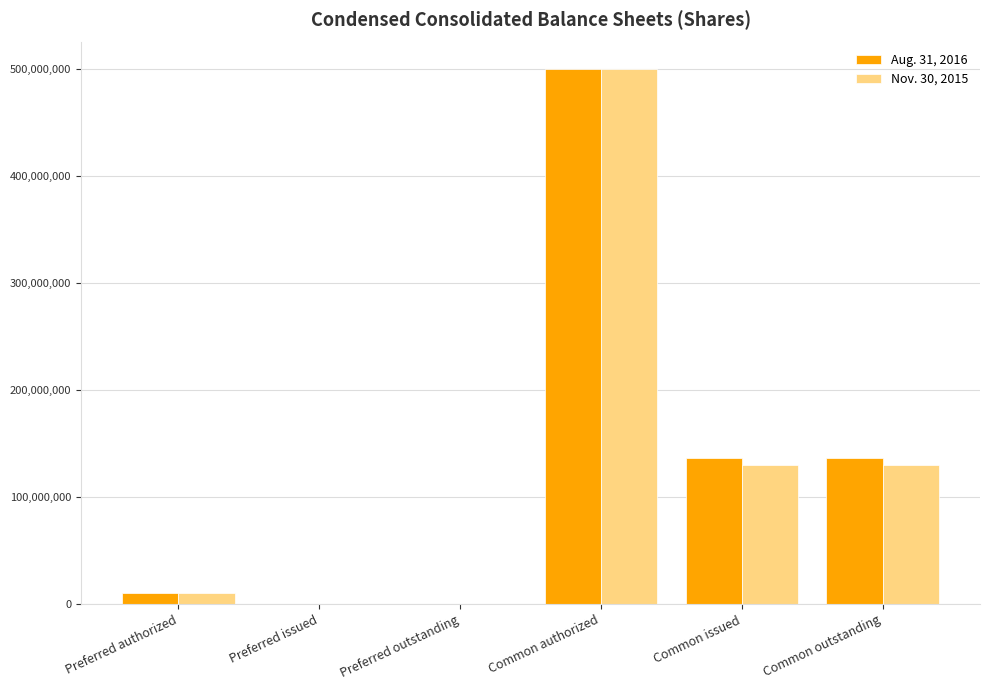

What is the maximum value for Nov. 30, 2015?

500000000